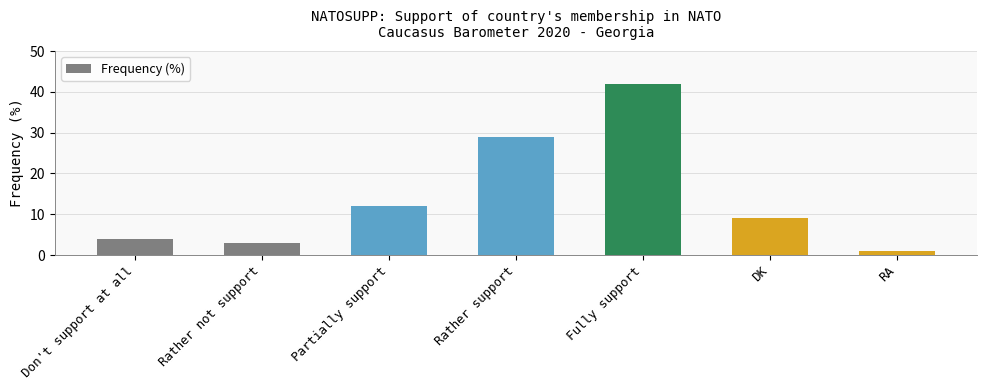

How many bars are there in total?

7